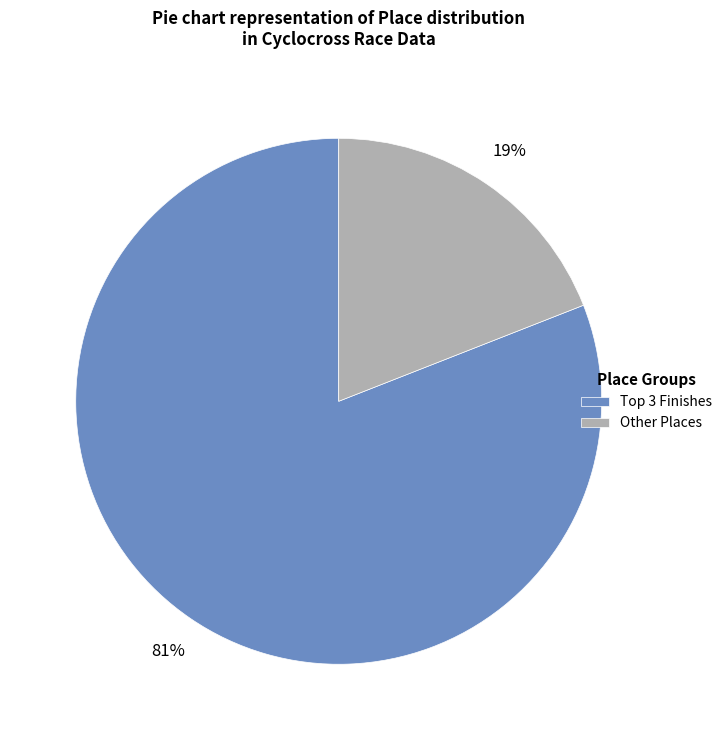

Rank the categories by value from lowest to highest.

Other Places, Top 3 Finishes